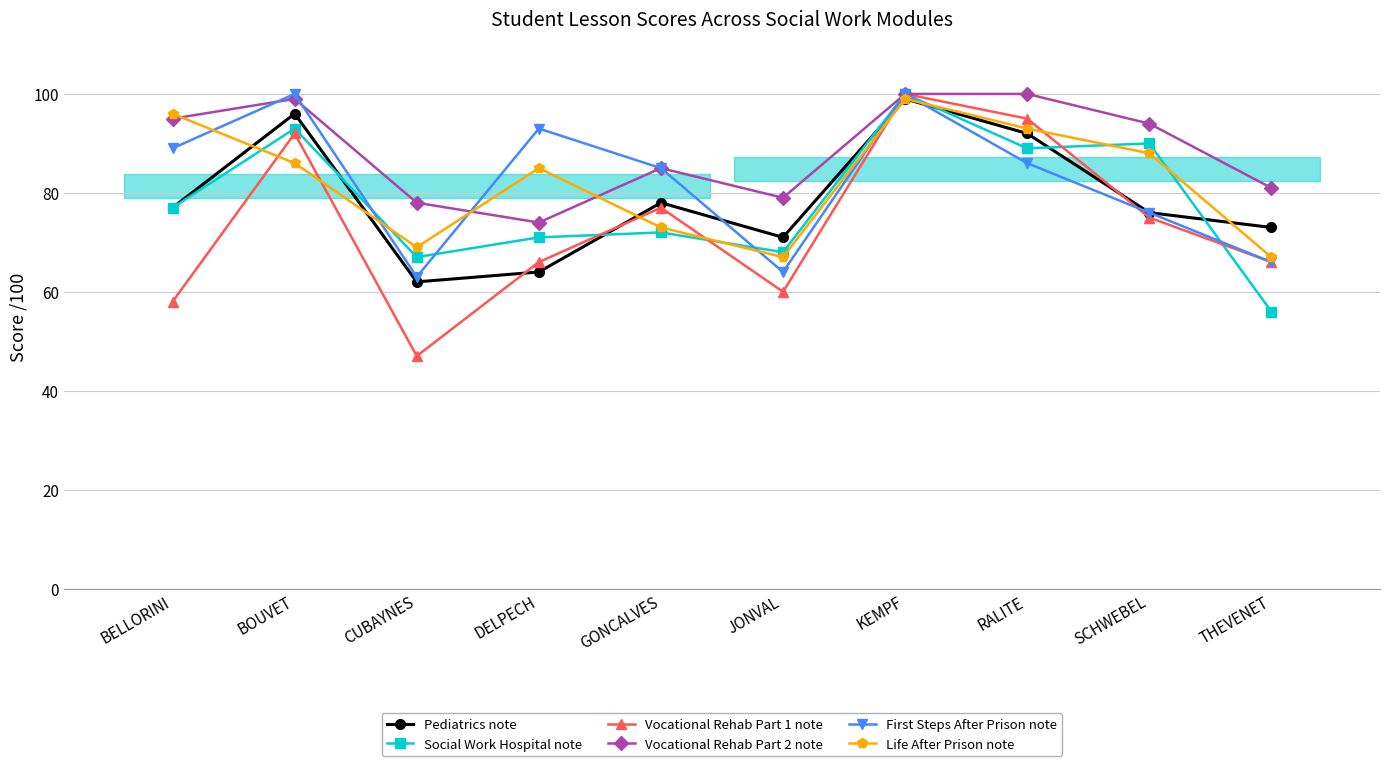

What is the total value across all series at RALITE?

555